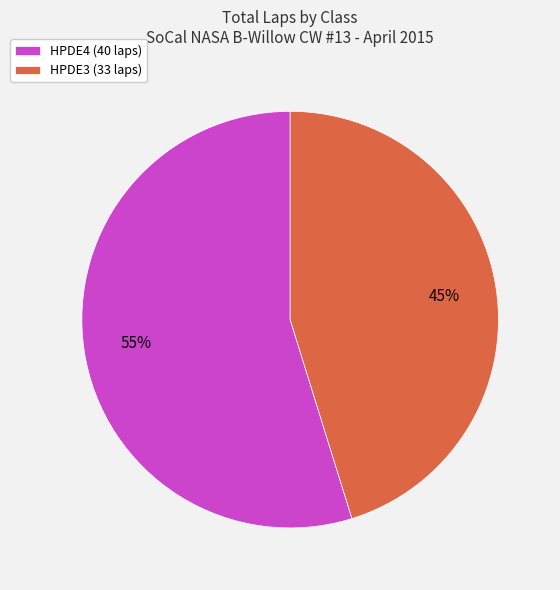

To the nearest percent, what is the difference between the largest and smallest slice percentages?

10%